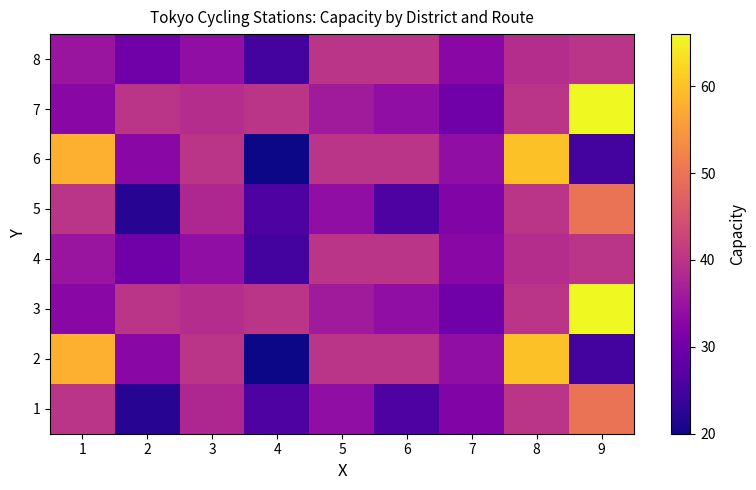

List the series in order of their peak value, highest first.

3, 7, 2, 6, 1, 5, 4, 8